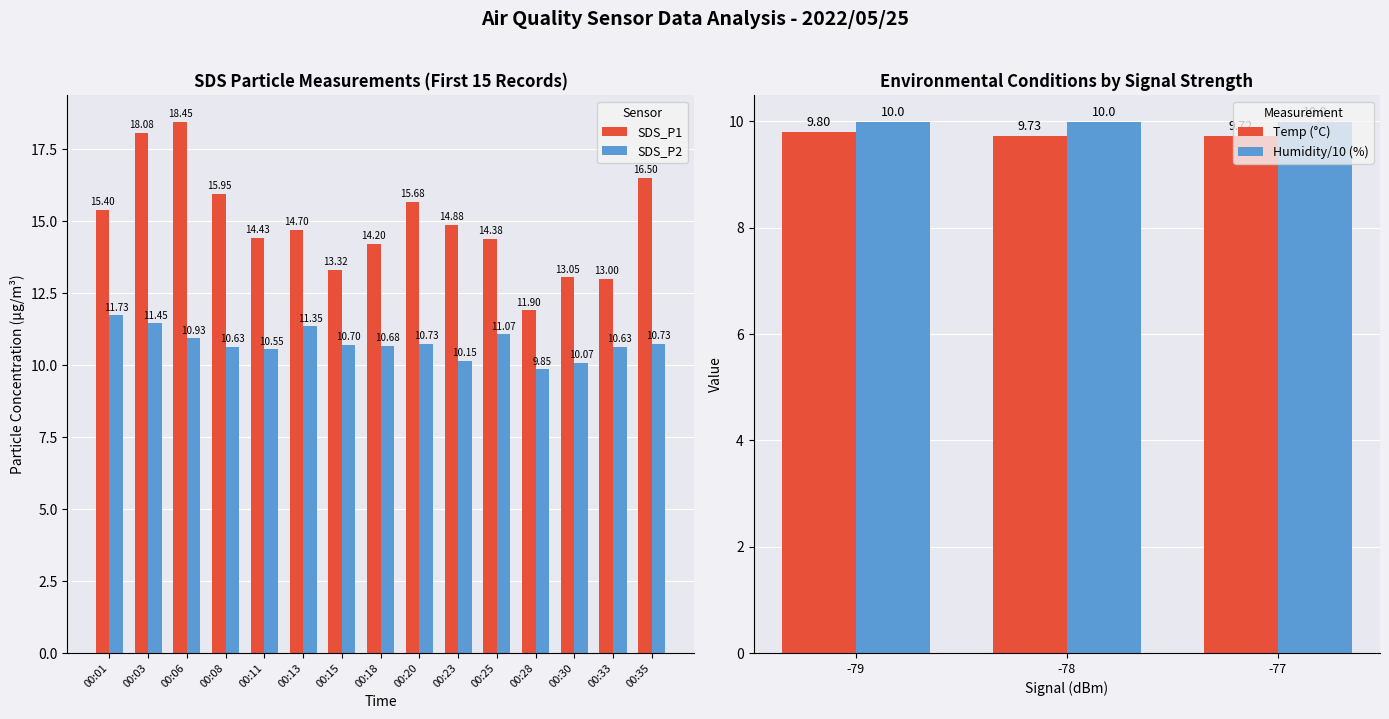

What is the value of the SDS_P2 bar at the 7th from the left?

10.7